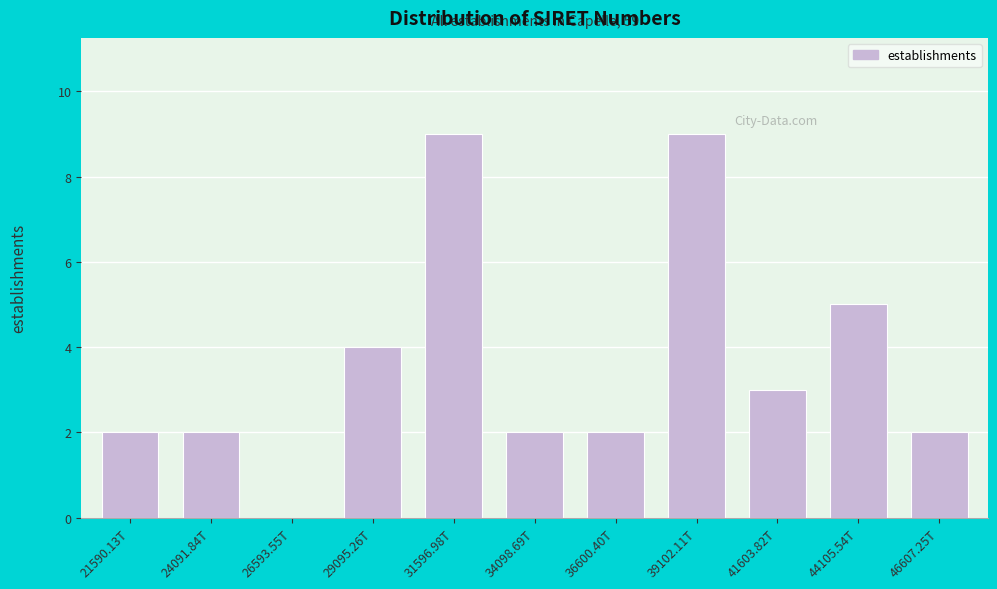

Is it true that the value at 46607.25T is 1?

False